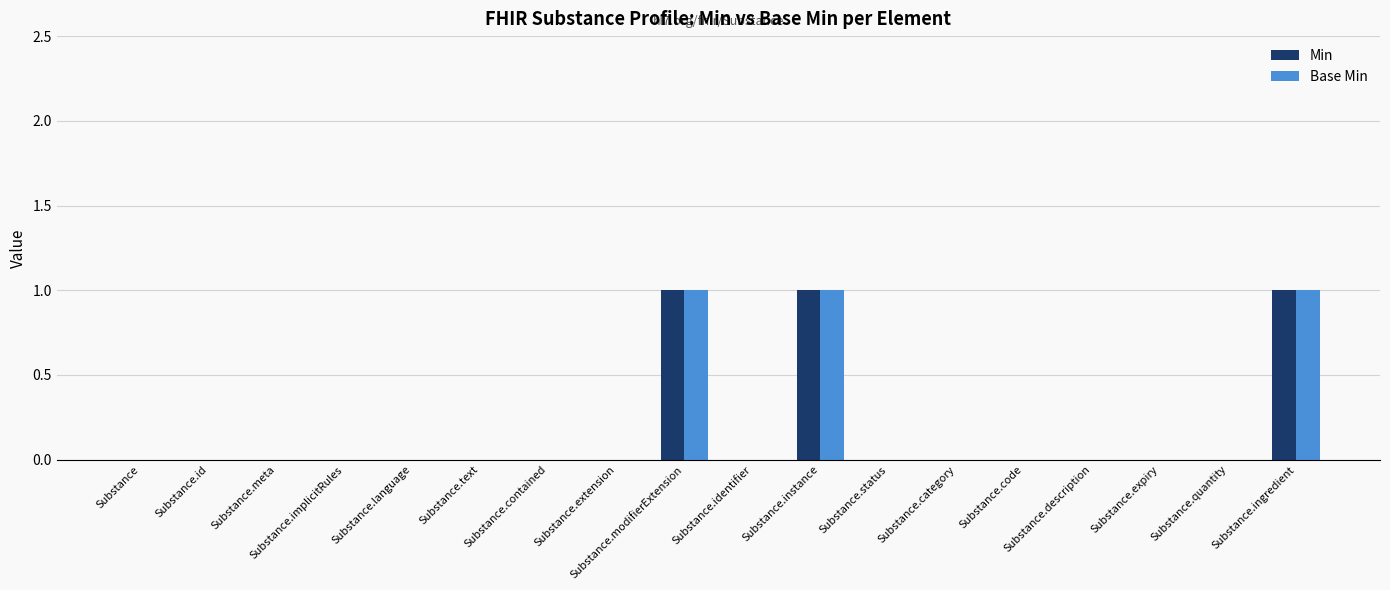

What is the sum of the Min values at Substance.modifierExtension and Substance.quantity?

1